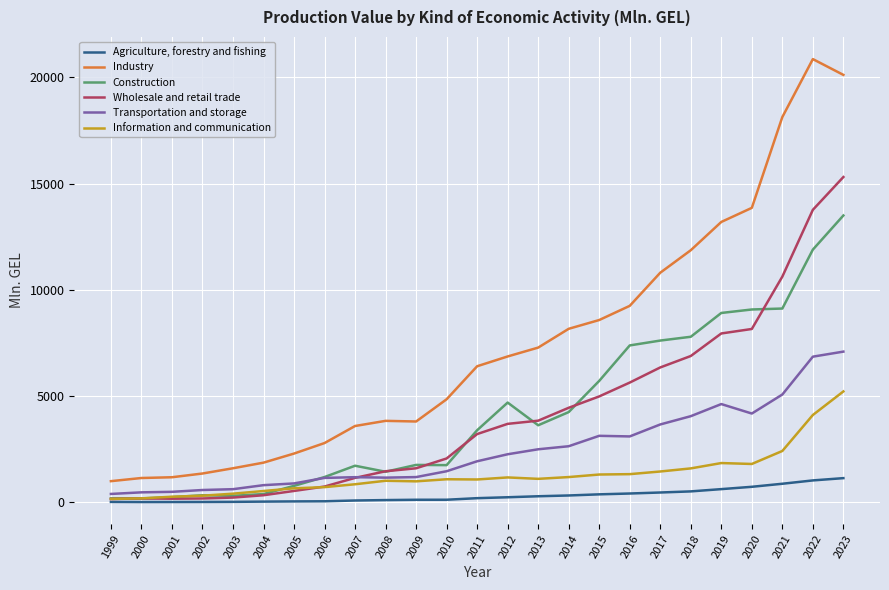

After their last crossing, which series has the higher values: Wholesale and retail trade or Information and communication?

Wholesale and retail trade